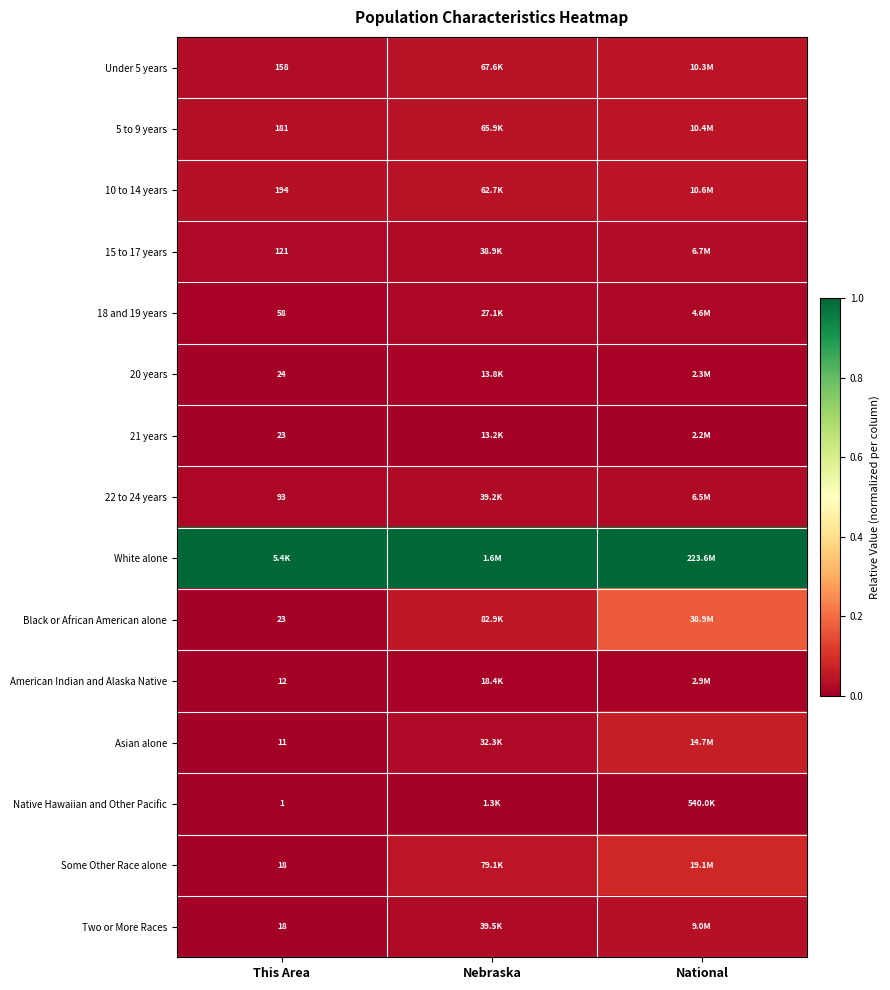

How many distinct data groups are displayed?

15